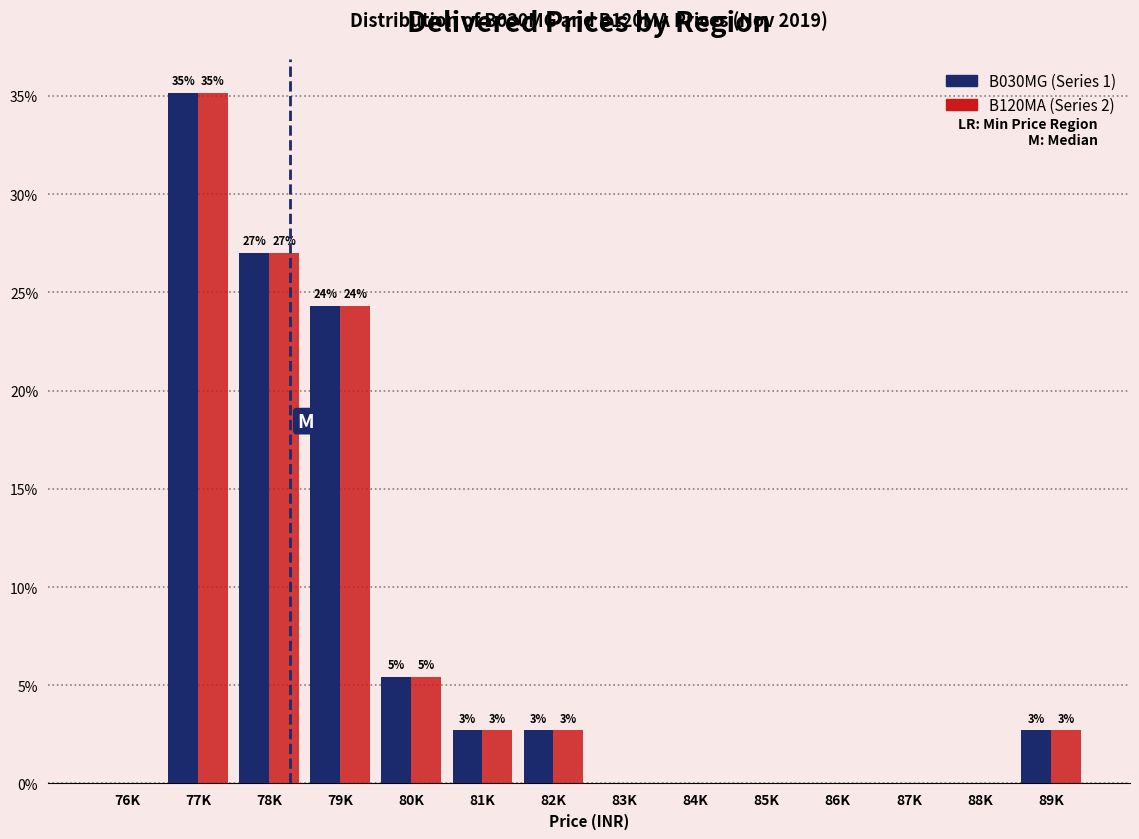

Are the bars horizontal?

No